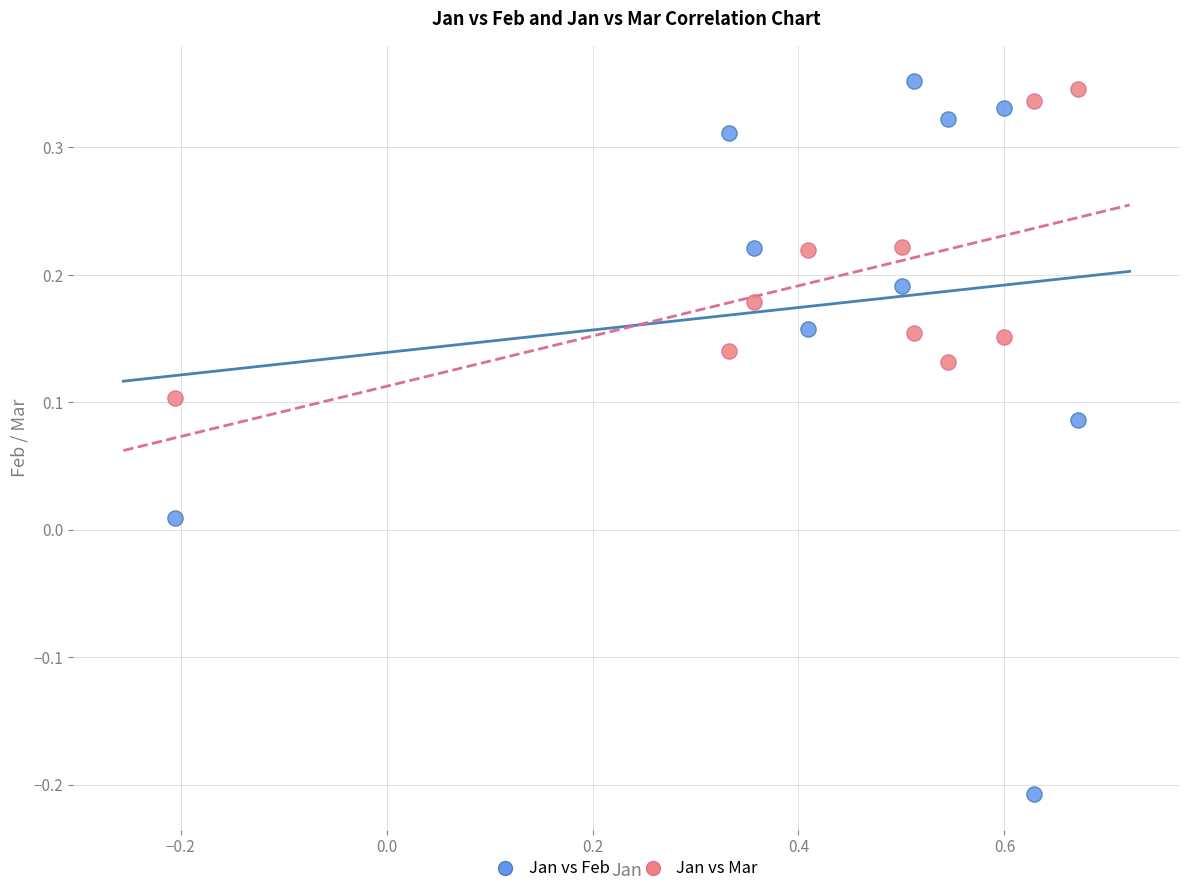

Which series has the widest spread of Y values?

Jan vs Feb